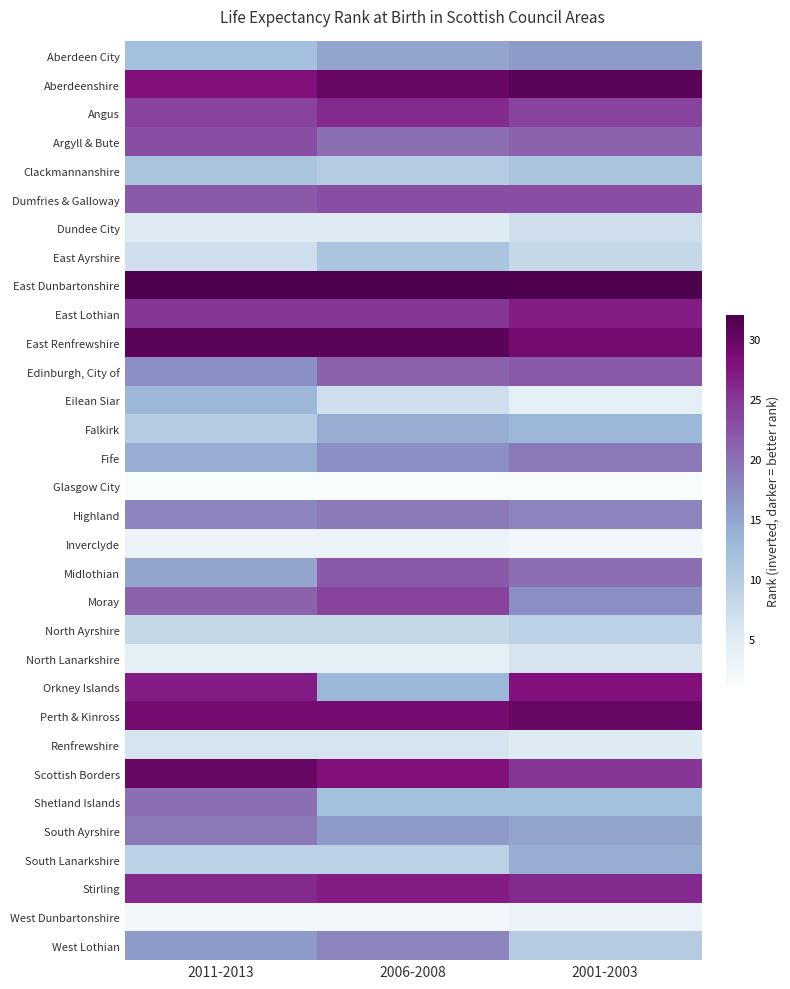

How many series are shown in this chart?

32